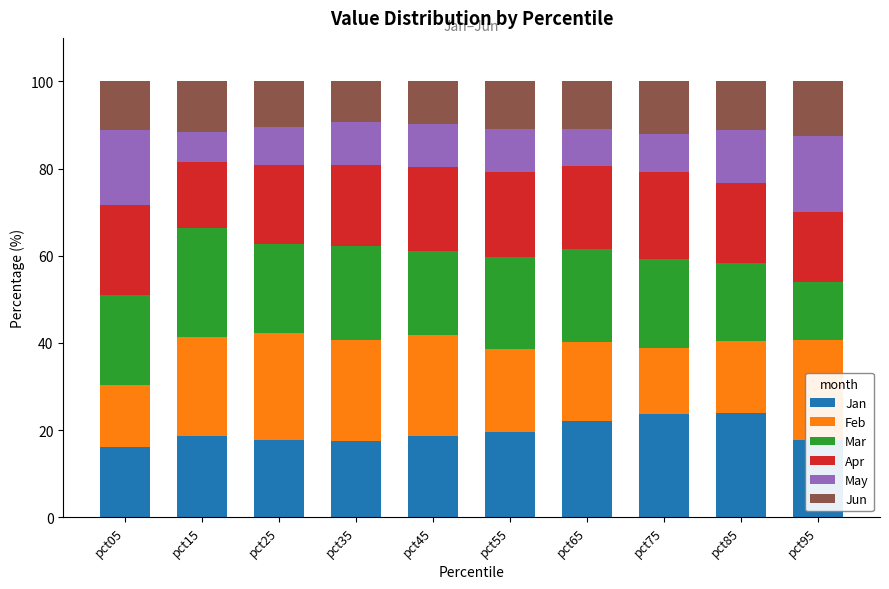

What are all the series names shown in the legend?

Jan, Feb, Mar, Apr, May, Jun